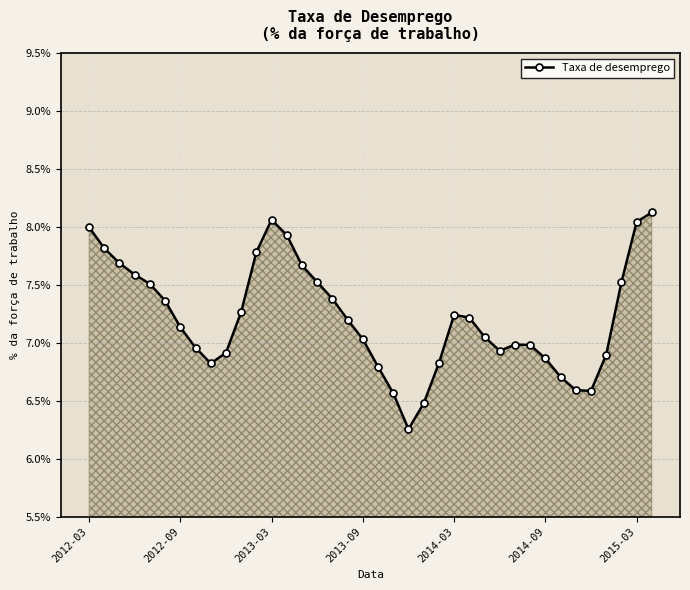

How many values are between 0 and 1?

38